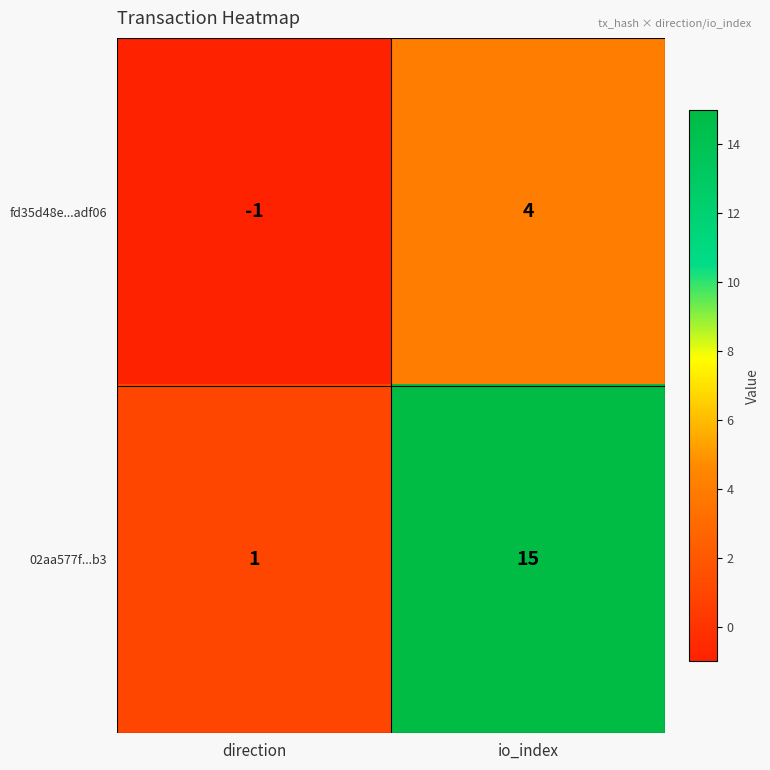

The value of fd35d48e...adf06 at io_index is 4. True or false?

True